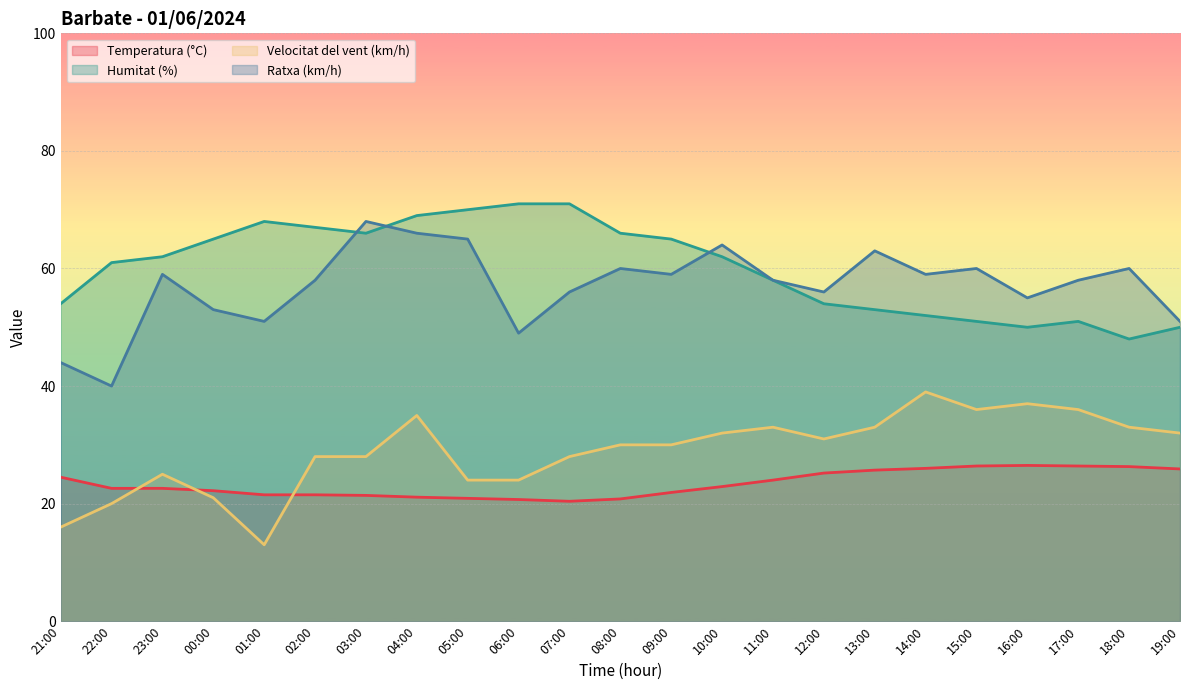

How many lines are shown in the chart?

4